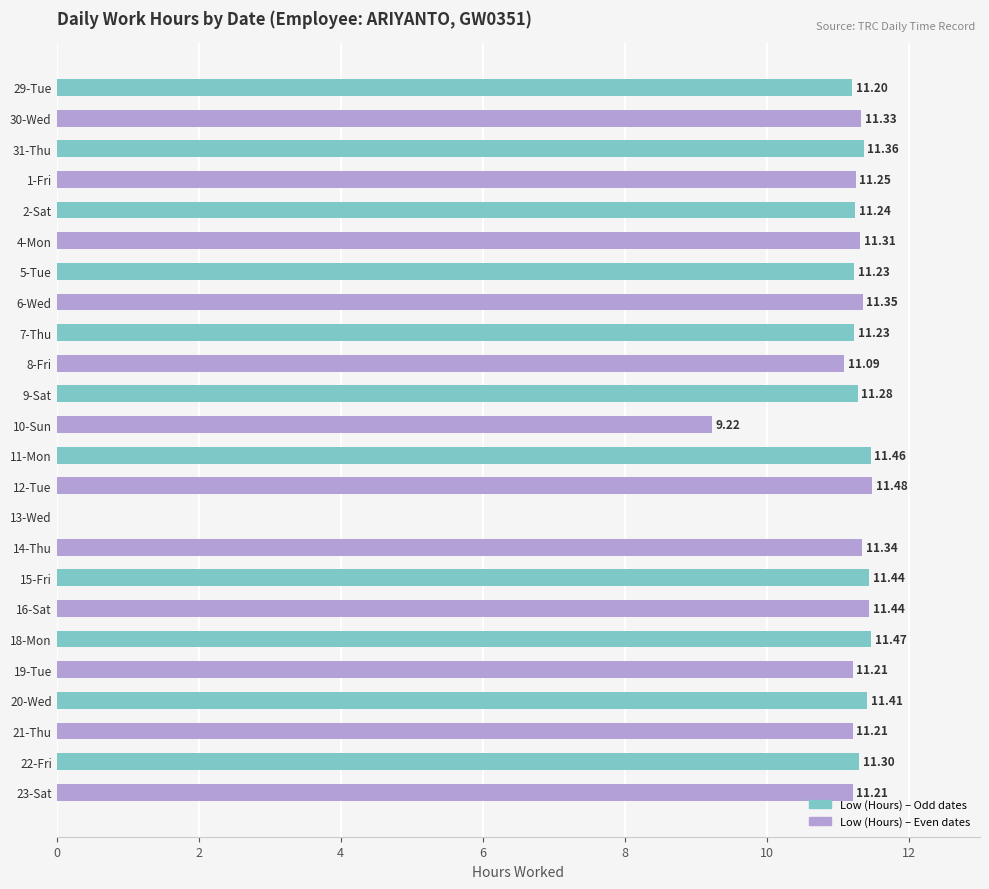

Between 6-Wed and 1-Fri, which is larger?

6-Wed